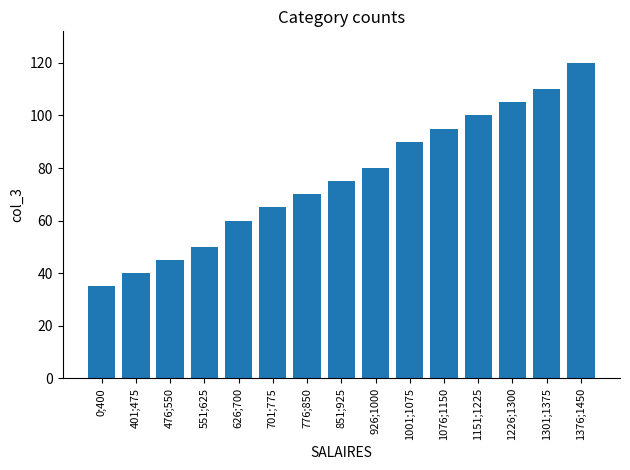

What is the approximate value at 926;1000, to the nearest 10?

80